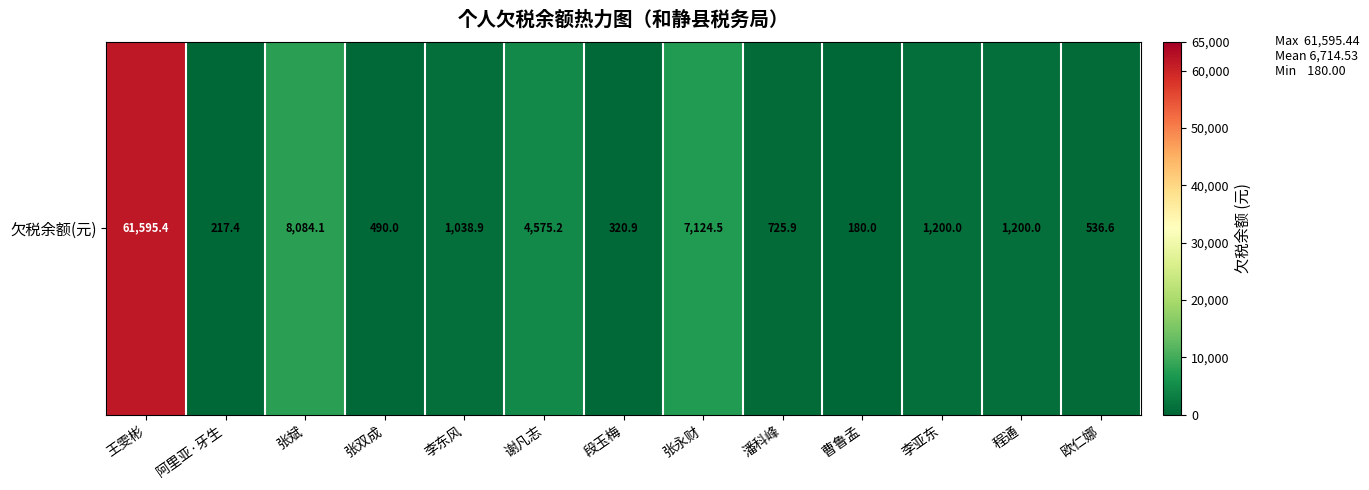

Which category has the highest value across all series?

王雯彬